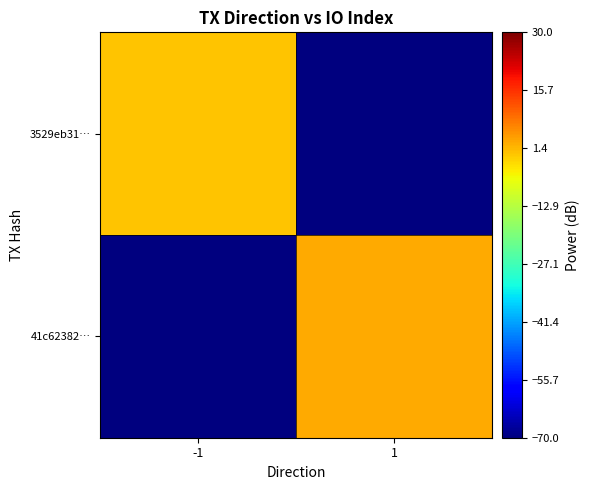

Reading left to right, extract all data points from this chart.

3529eb31…: -1=0	1=-70
41c62382…: -1=-70	1=3